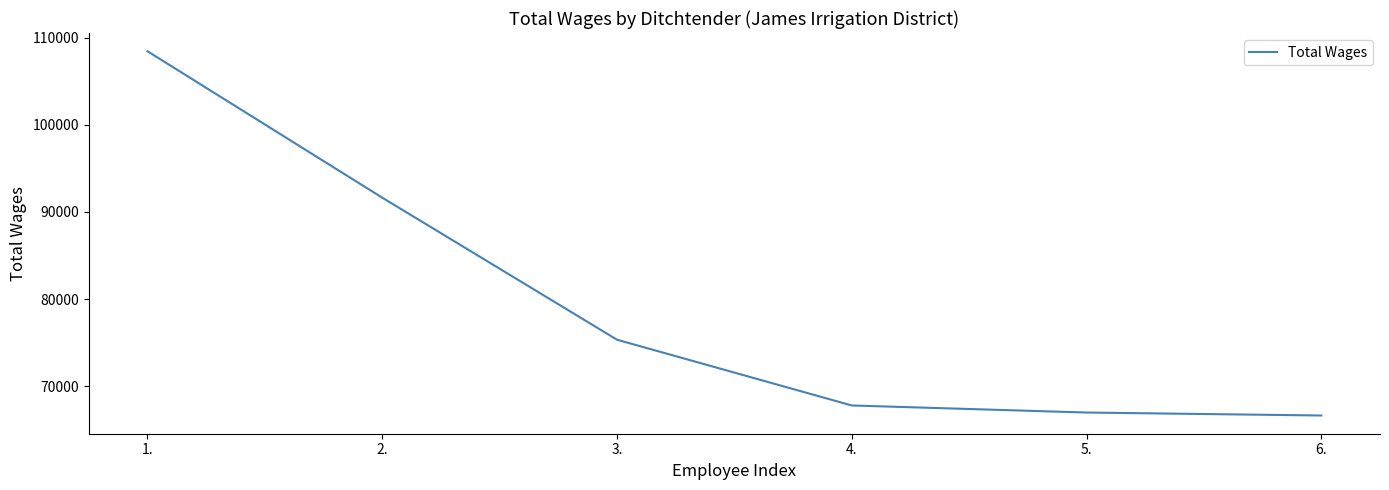

What is the difference between the maximum and minimum values?

41769